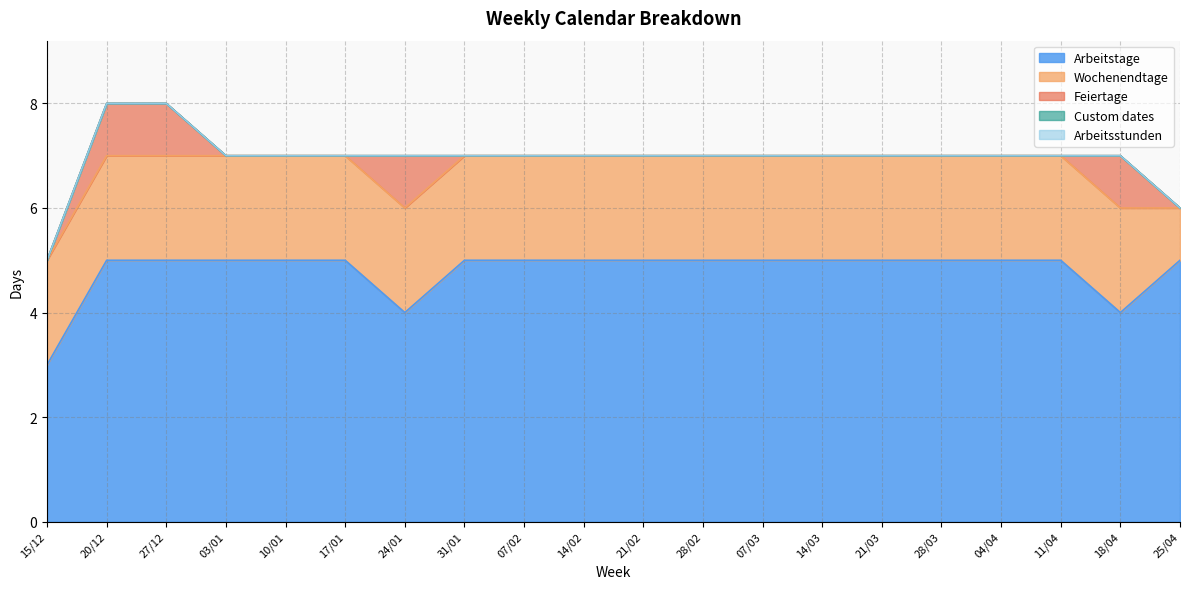

How many distinct data groups are displayed?

5